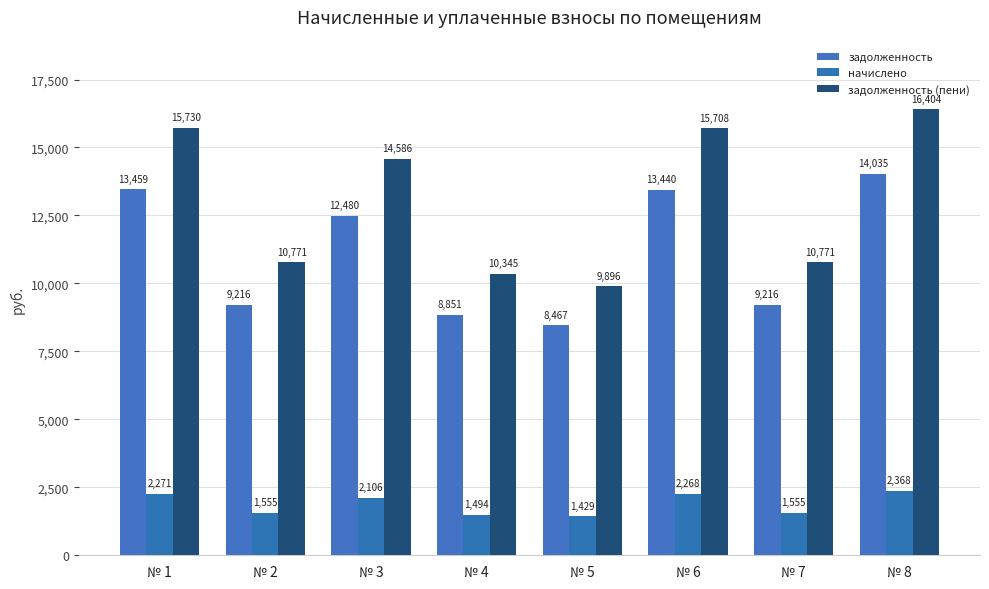

Is the value of начислено at № 6 greater than the value of задолженность at № 7?

No